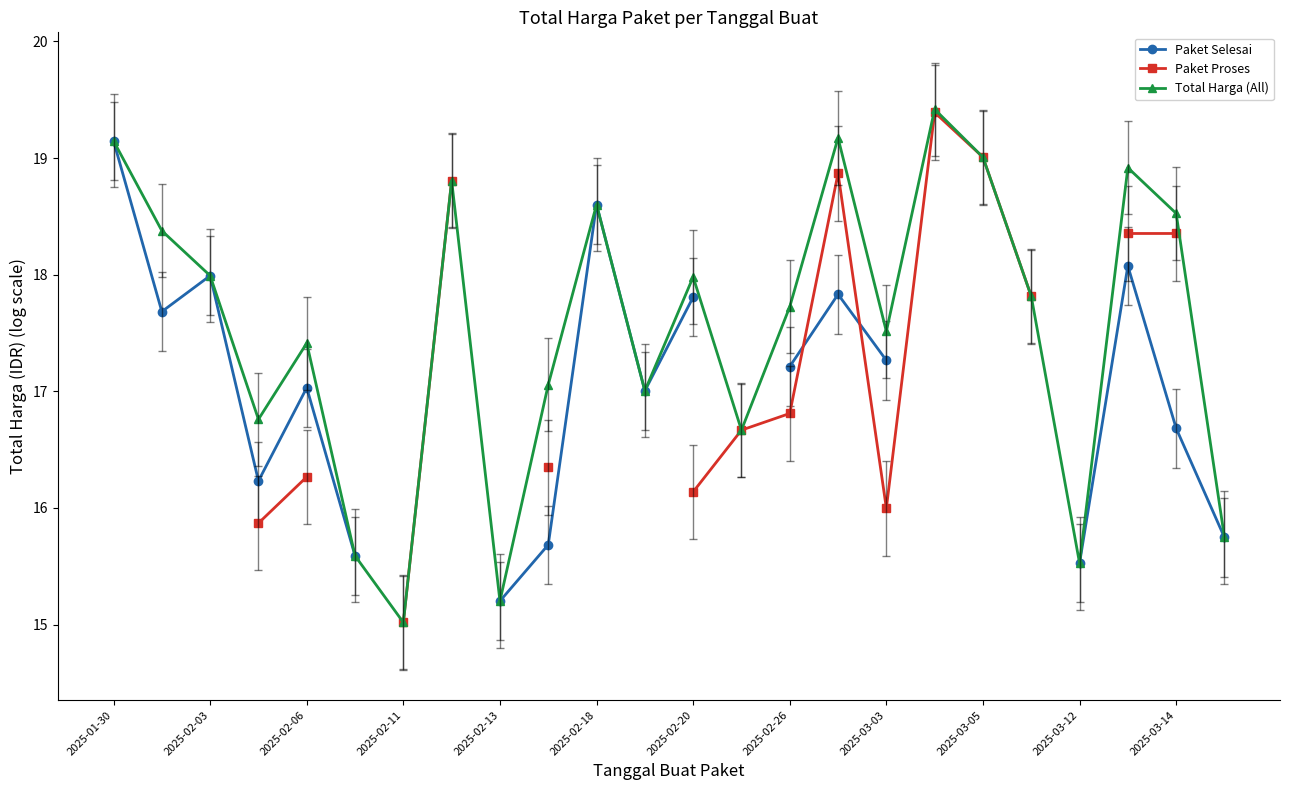

True or false: Total Harga (All) has a value of 17.5 at 2025-03-03.

True